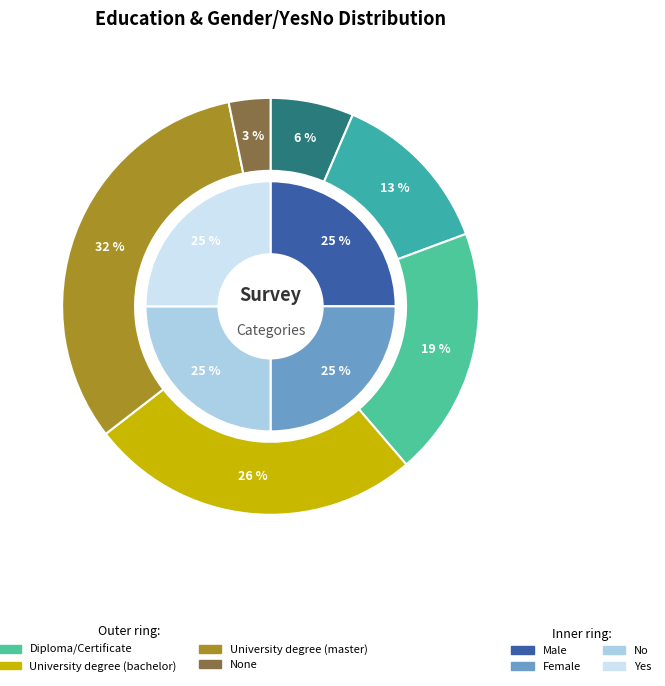

Is there a majority slice in this chart?

No